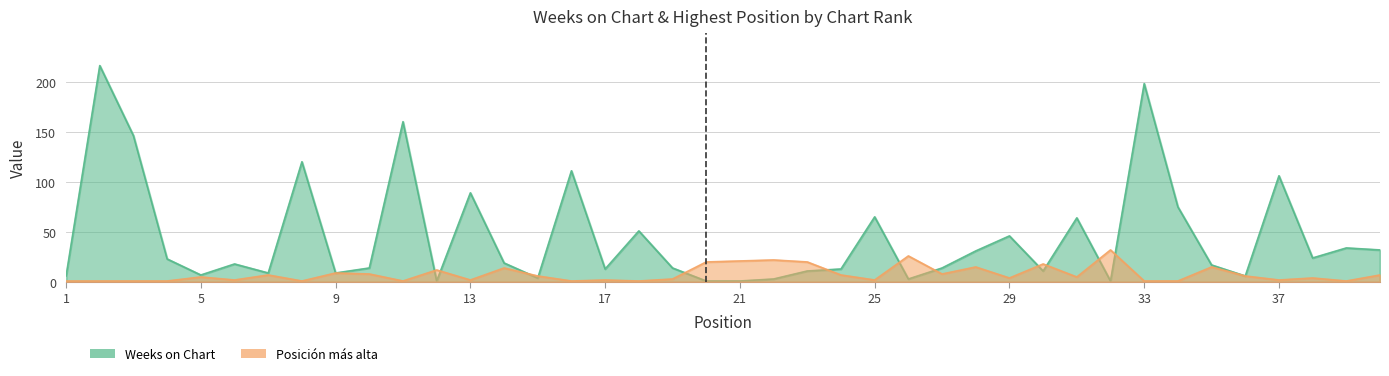

How many intersections are there between Posicion mas alta and Weeks on Chart?

12